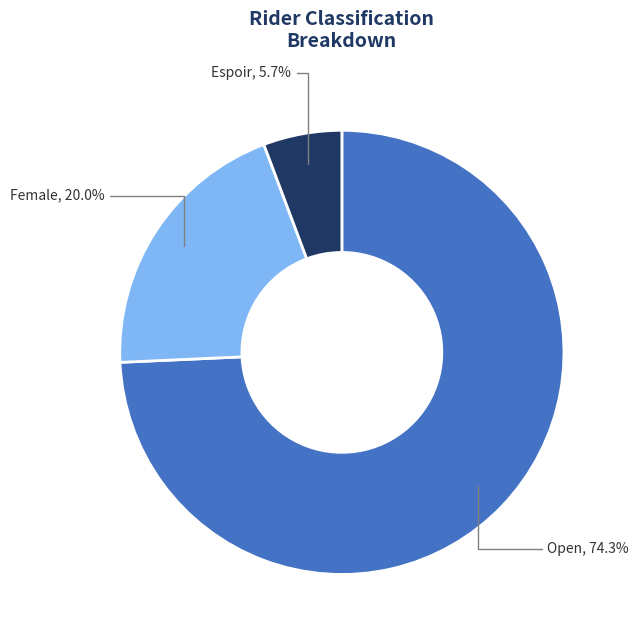

Does any single category account for the majority?

Yes